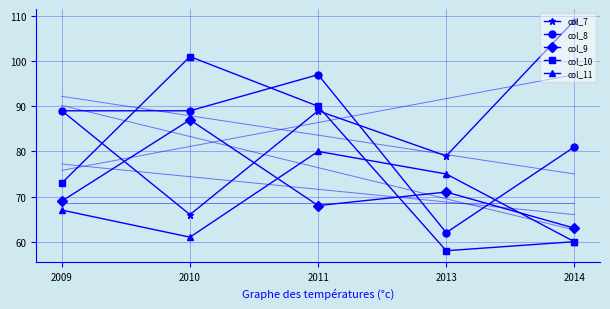

Is it true that col_9 equals 59 at 2010?

False